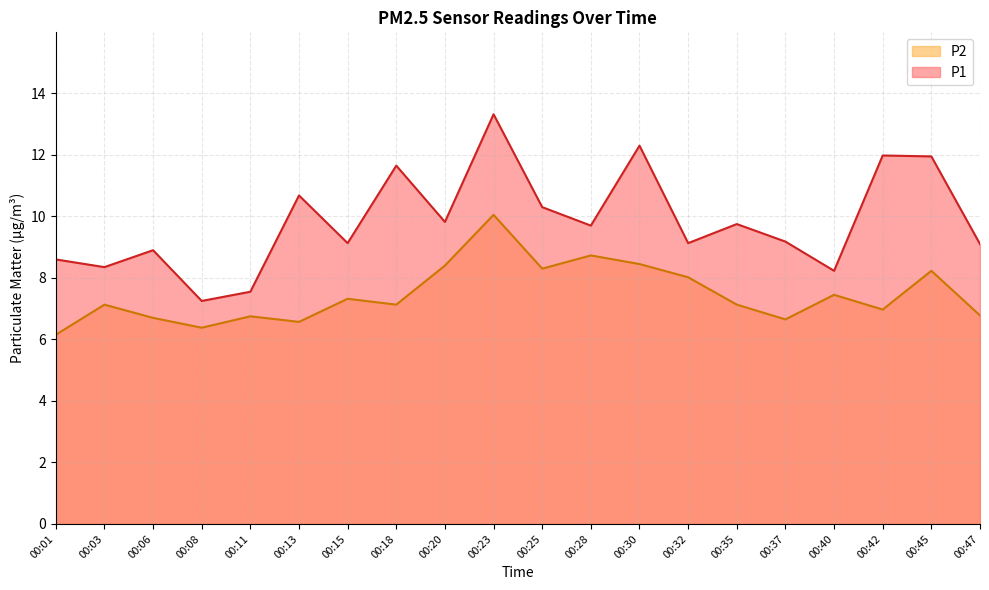

How many series are shown in this chart?

2